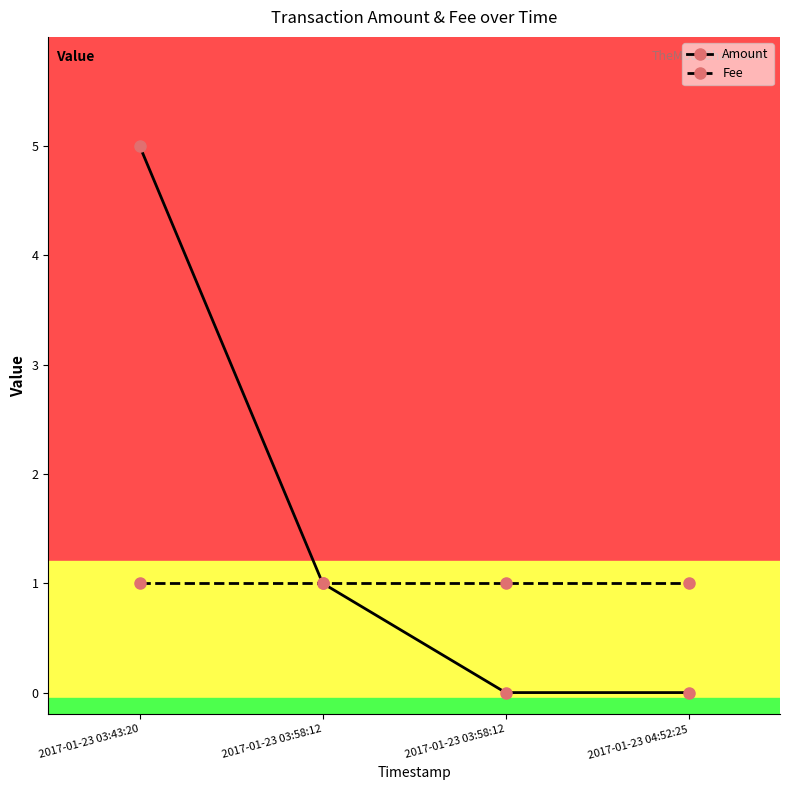

What is the difference between the maximum and minimum values in the Amount series?

5